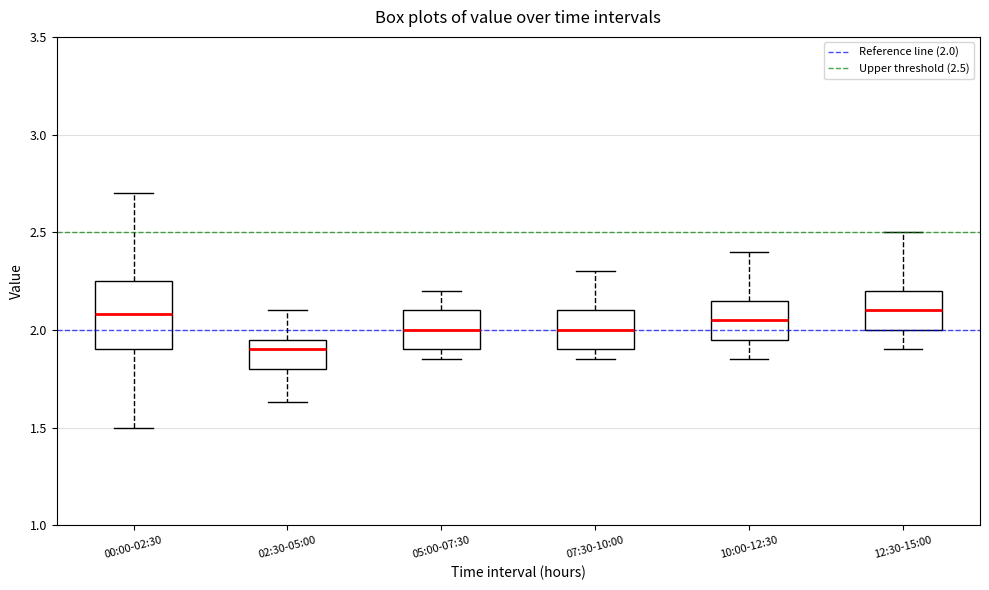

Where is the upper edge of the box for 02:30-05:00 on the y-axis? The values are not printed on the chart, so give them approximately, as read against the axis.

1.95